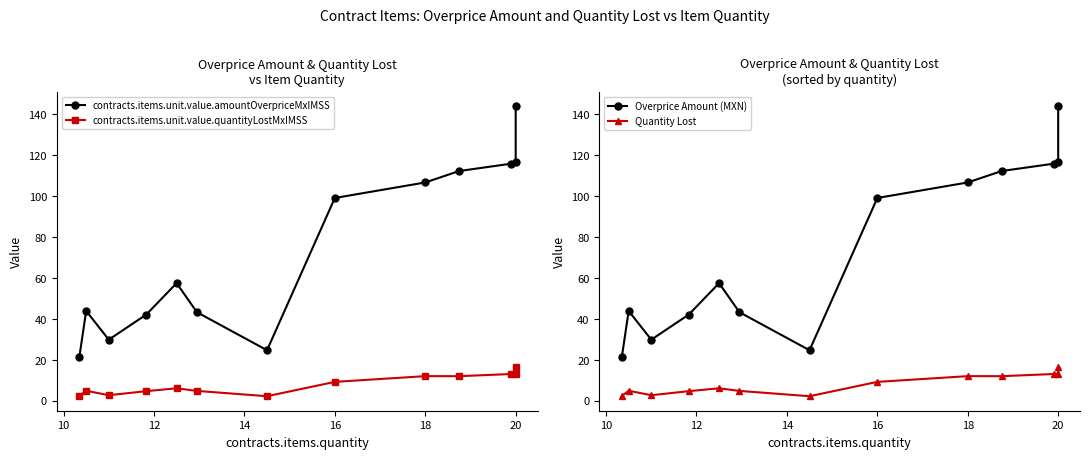

Count the number of data series in this chart.

4